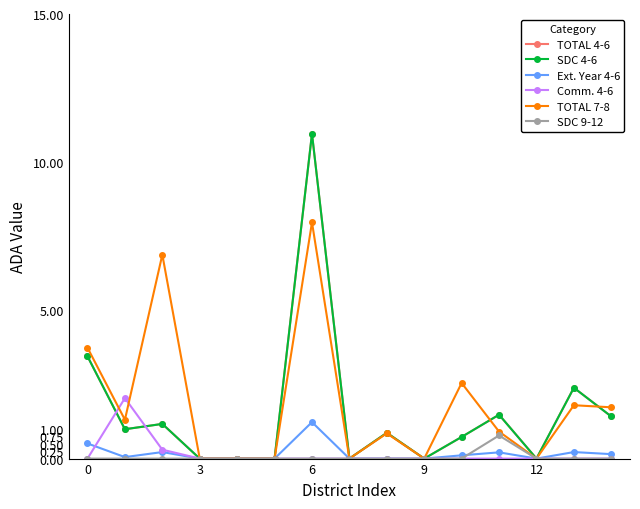

What is the sum of all SDC 9-12 values?

0.8